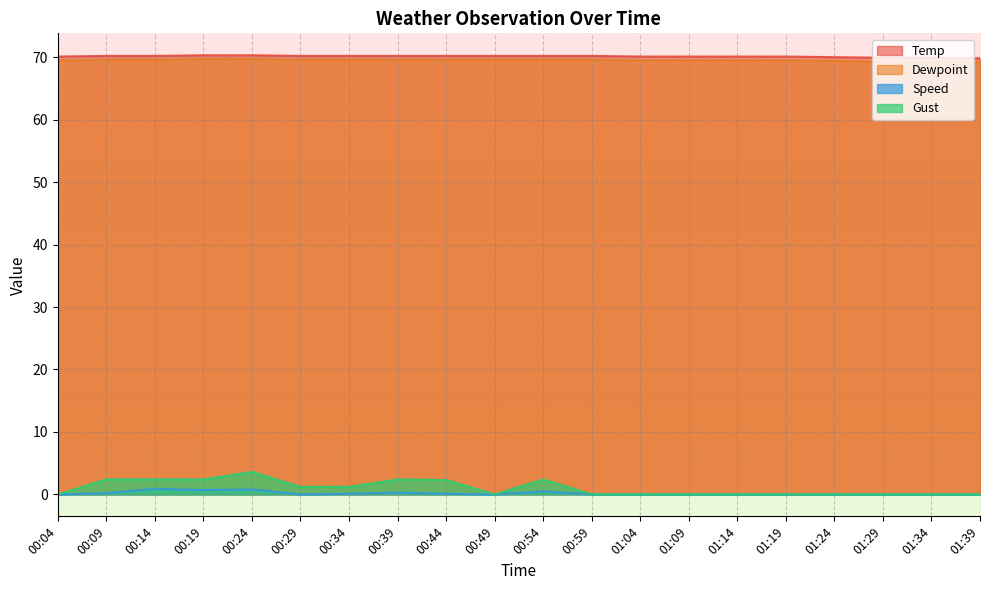

Which category has the highest value across all series?

00:19